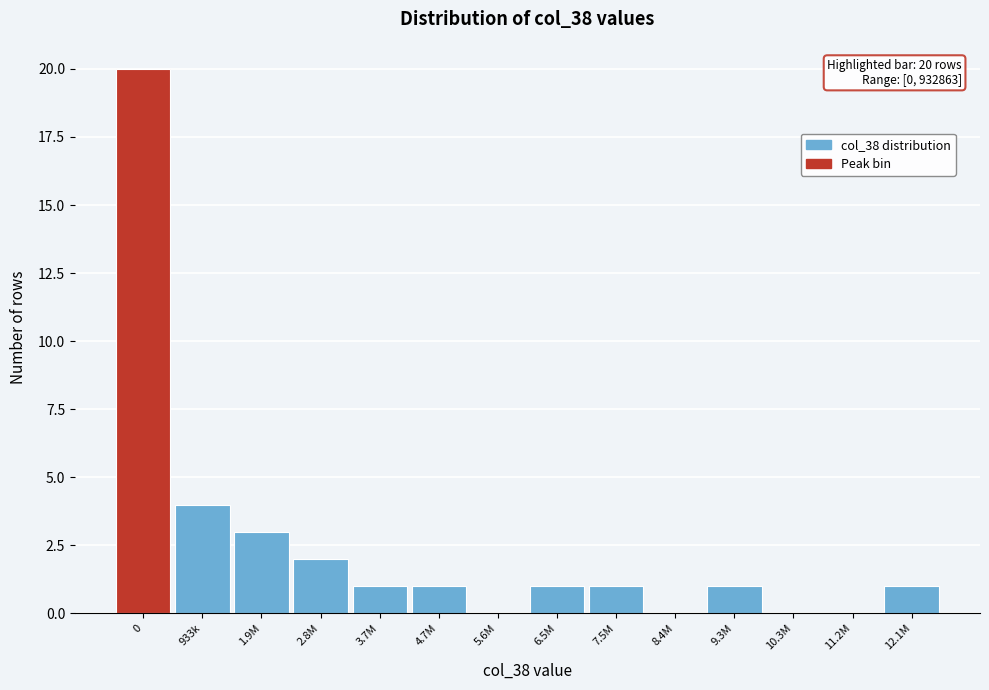

Reading right to left, extract all data points from this chart.

12.1M=1	11.2M=0	10.3M=0	9.3M=1	8.4M=0	7.5M=1	6.5M=1	5.6M=0	4.7M=1	3.7M=1	2.8M=2	1.9M=3	933k=4	0=20